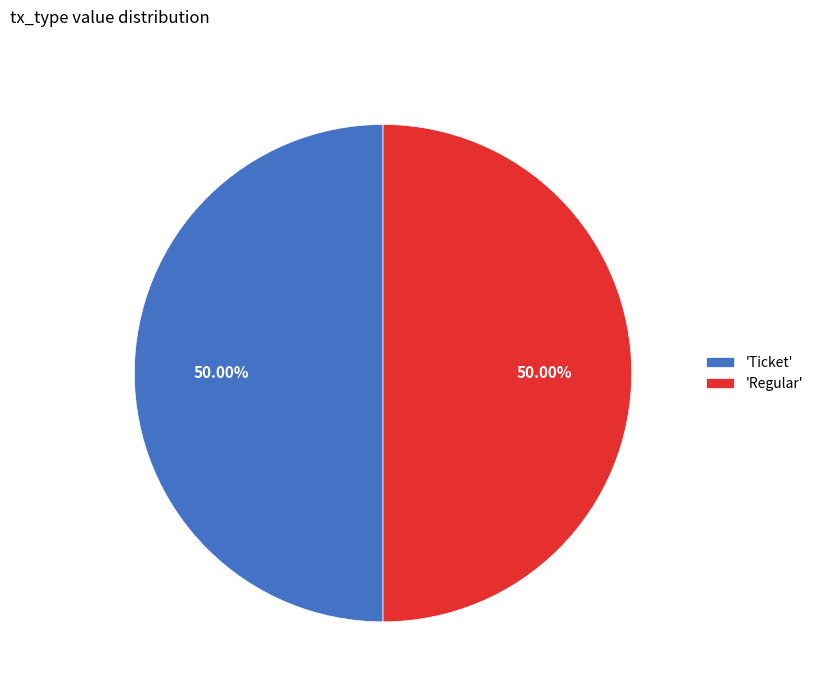

Is the sum of 'Regular' and 'Ticket' greater than half?

Yes